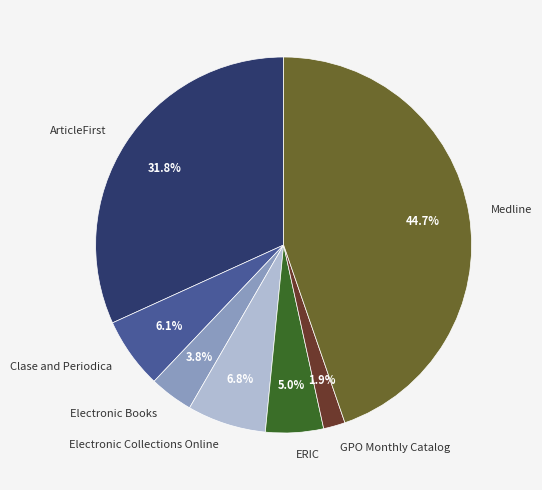

The Medline slice represents 36% of the pie. True or false?

False